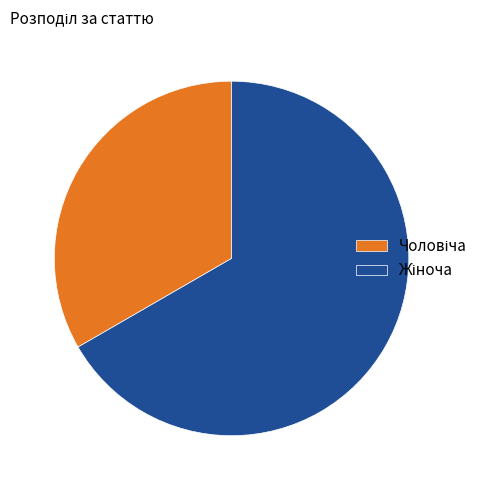

Is there any slice that represents more than half of the pie?

Yes